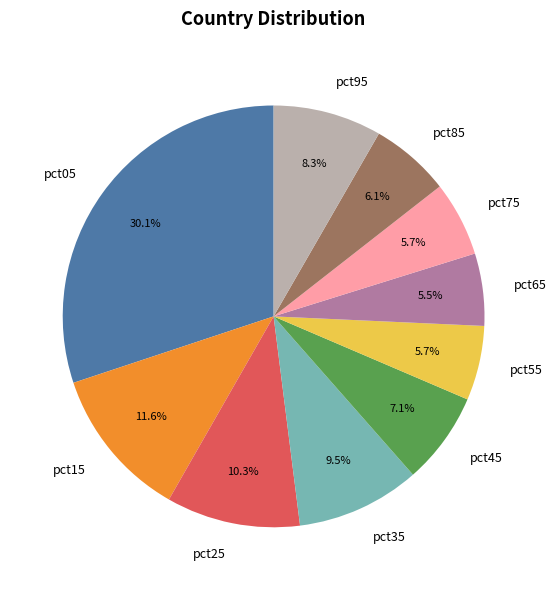

Which has a higher value, pct15 or pct85?

pct15